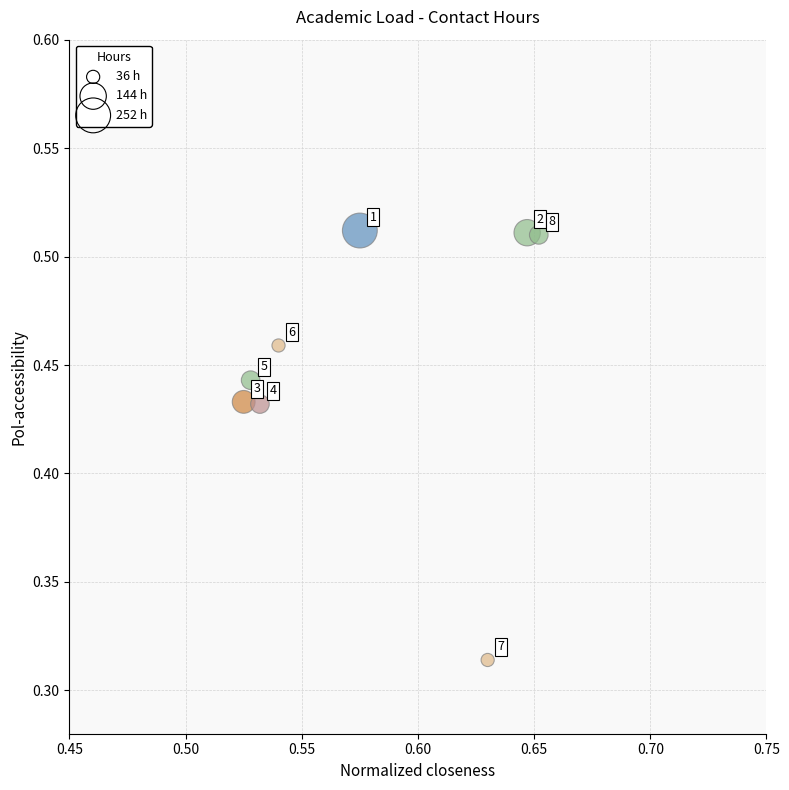

What is the average X value?

0.6